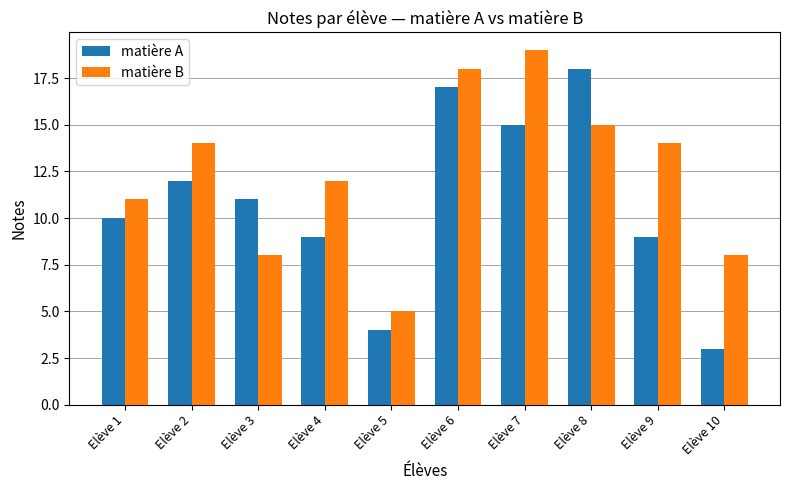

Does the chart contain stacked bars?

No